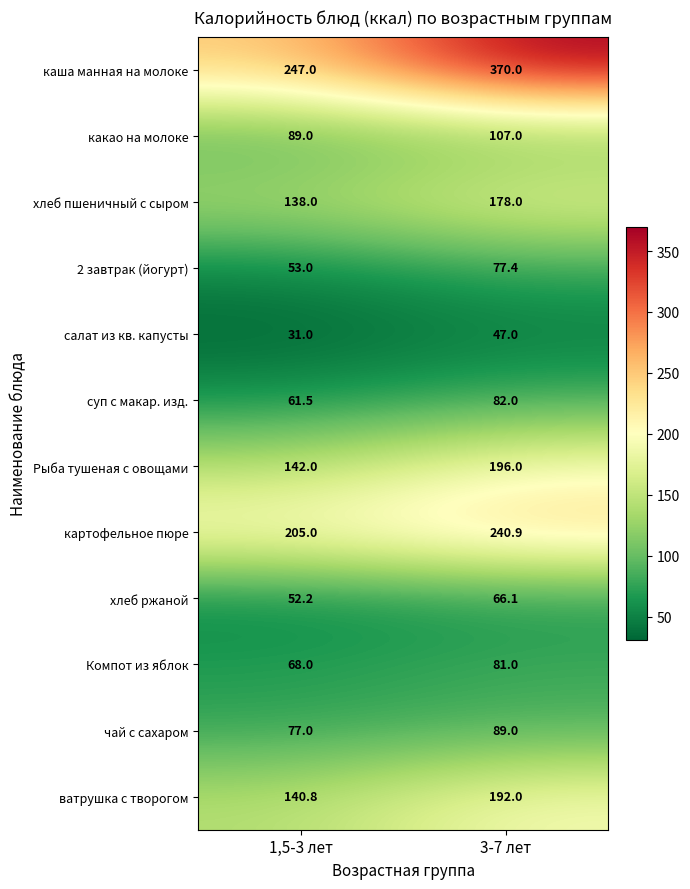

What is the difference between the highest and lowest values at 3-7 лет?

323.0